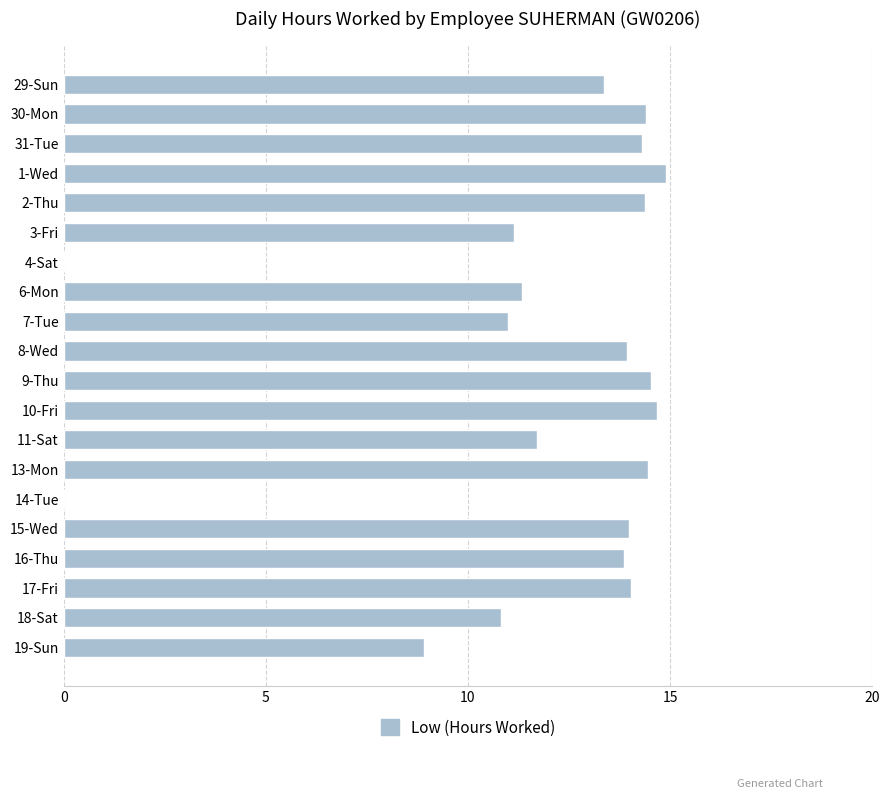

What is the change in value from 7-Tue to 14-Tue?

-11.0